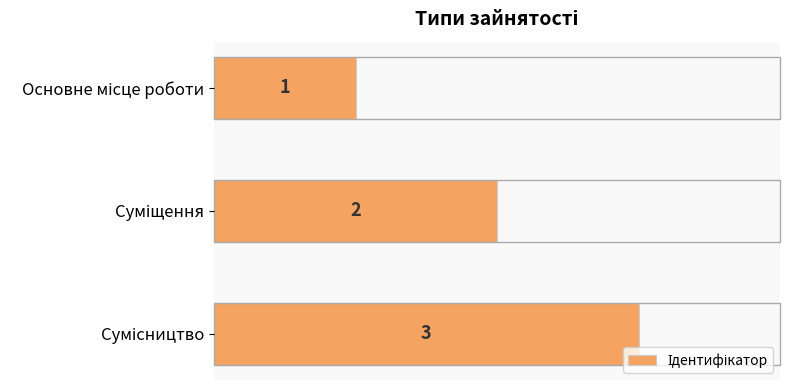

How many bars are there in total?

3